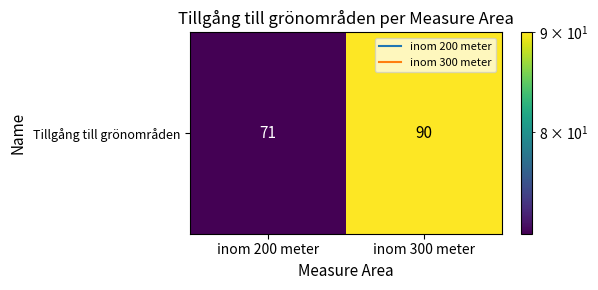

What is the difference between the values at inom 300 meter and inom 200 meter?

19